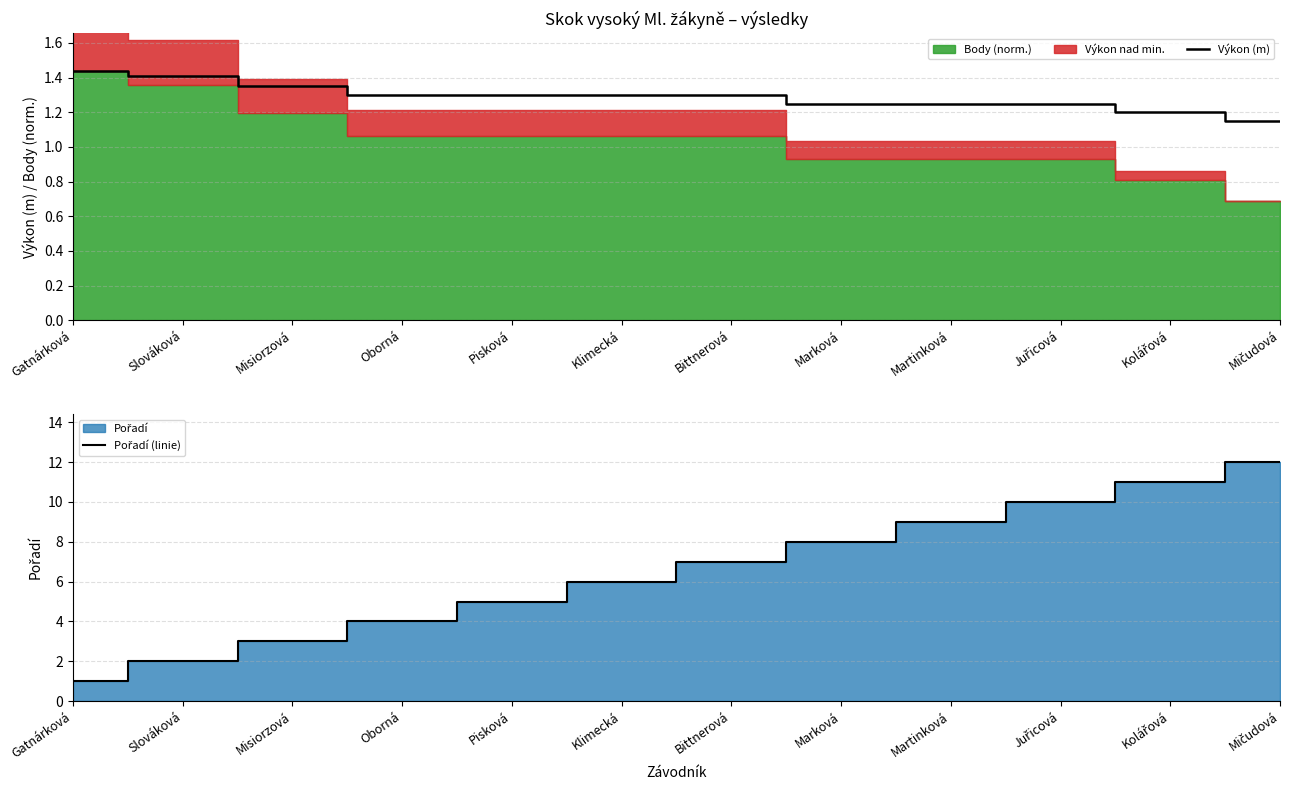

What is the value of the Pořadí (linie) point at the 12th from the left?

12.0